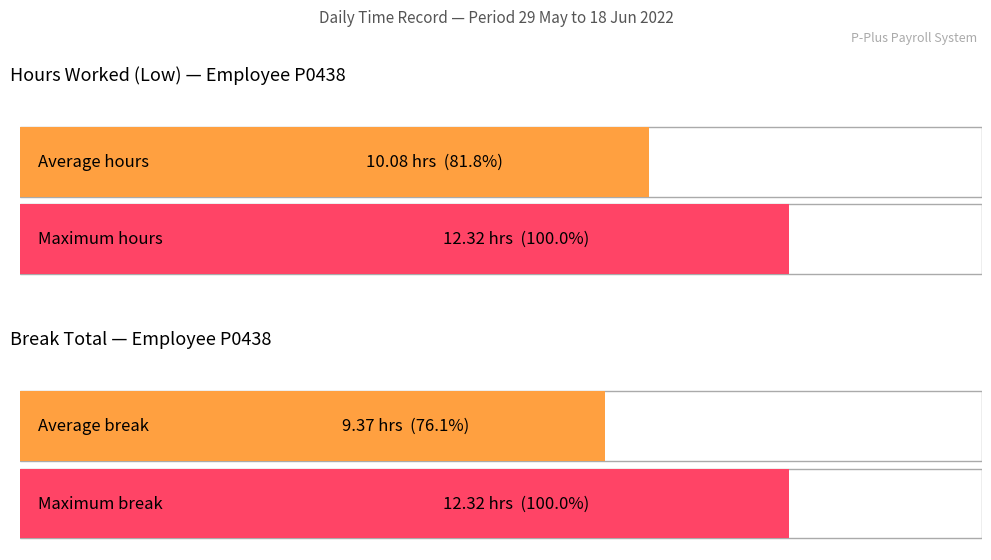

The value of Low (hours worked) at 15-Wed is 17.3. True or false?

False